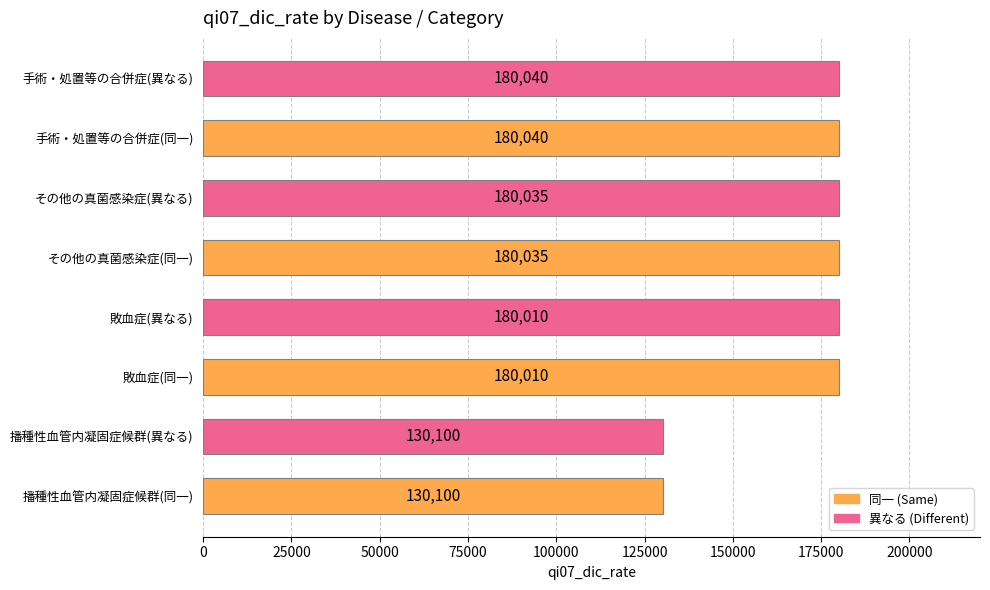

How many categories are shown in the chart?

8